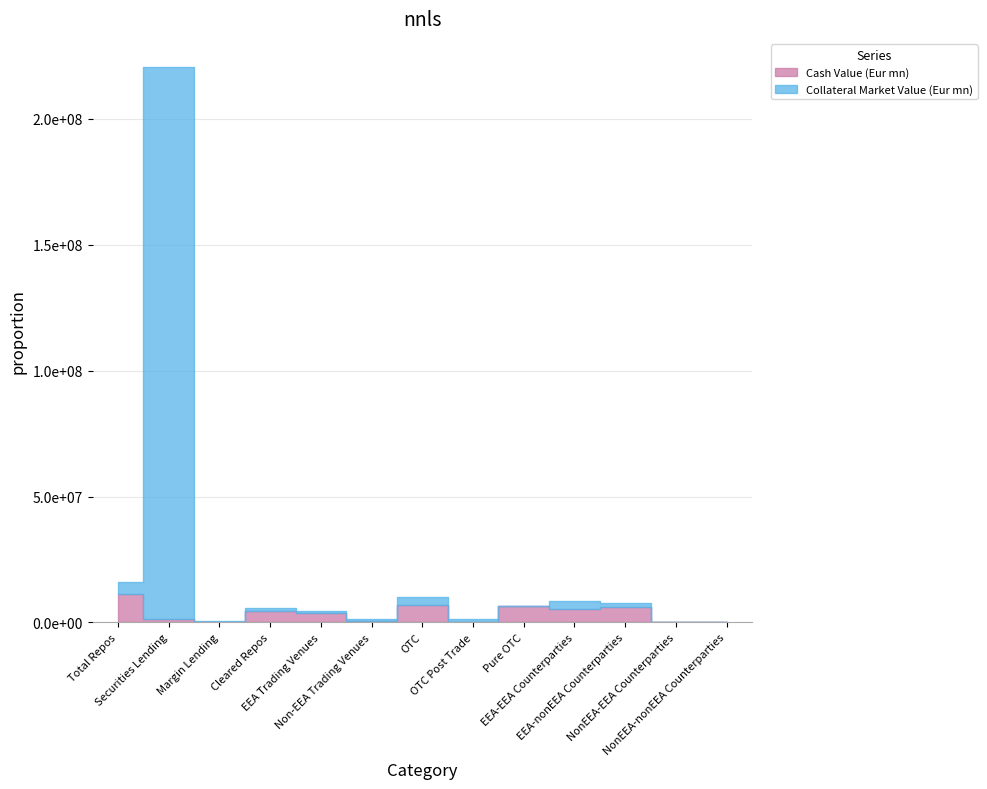

Which has a higher value, NonEEA-EEA Counterparties or OTC Post Trade?

OTC Post Trade